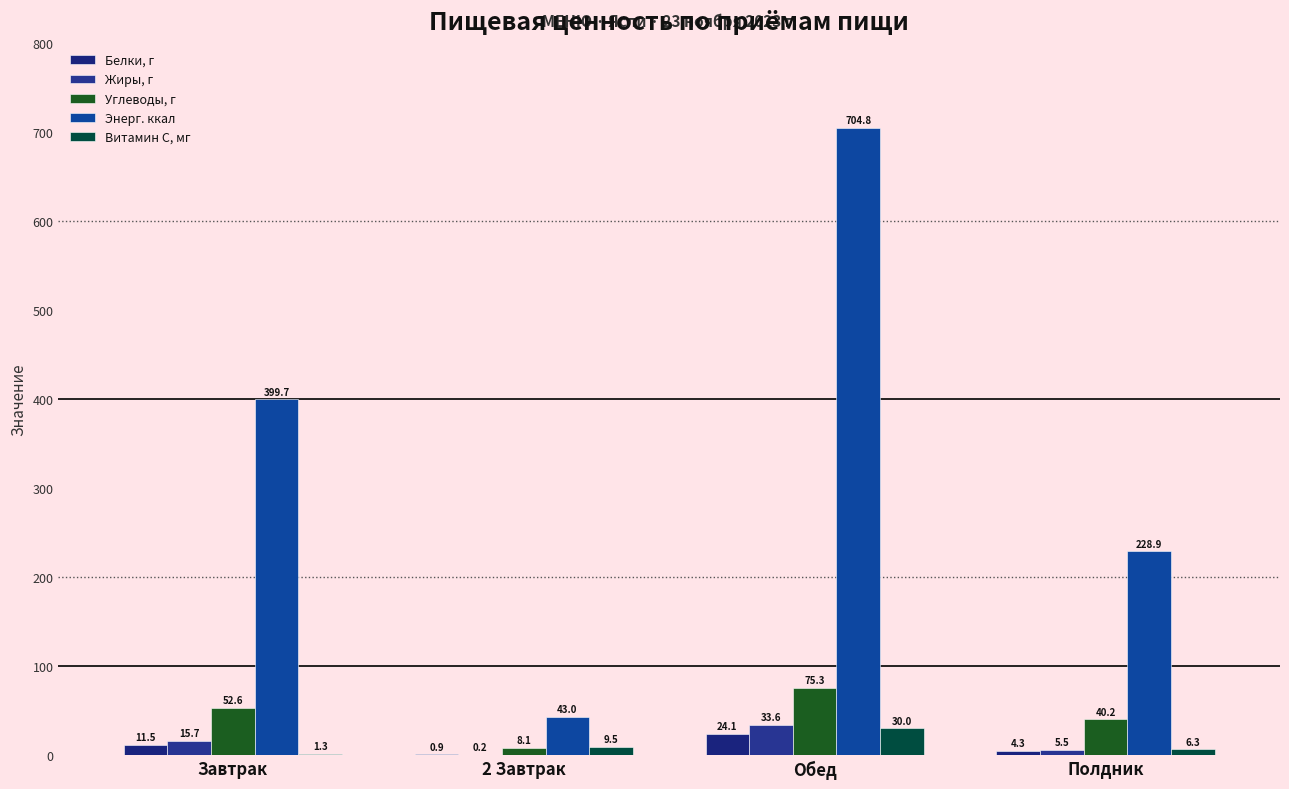

Is the value of Энерг. ккал at Полдник greater than the value of Углеводы, г at Обед?

Yes